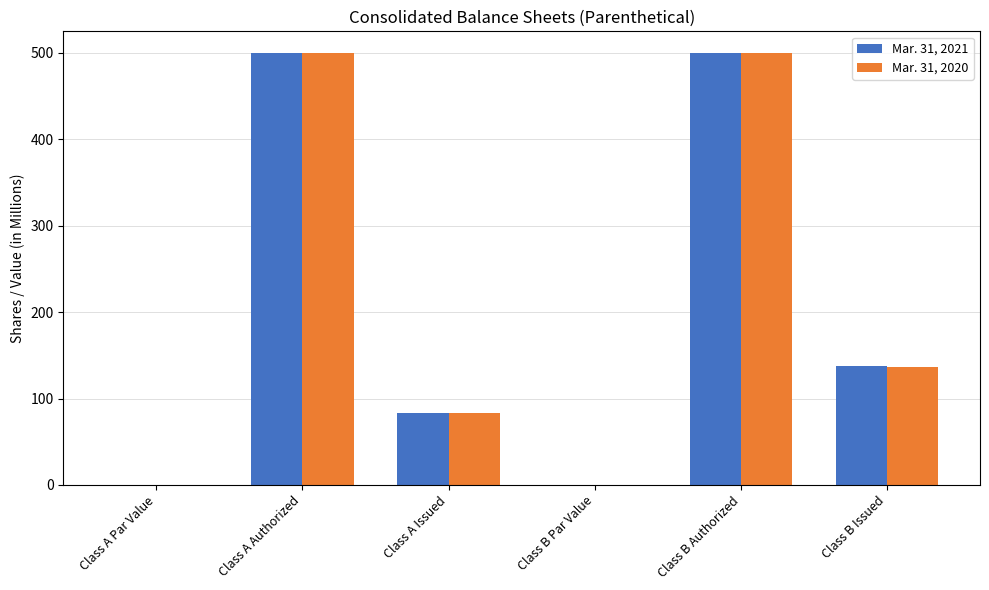

Does the chart contain stacked bars?

No